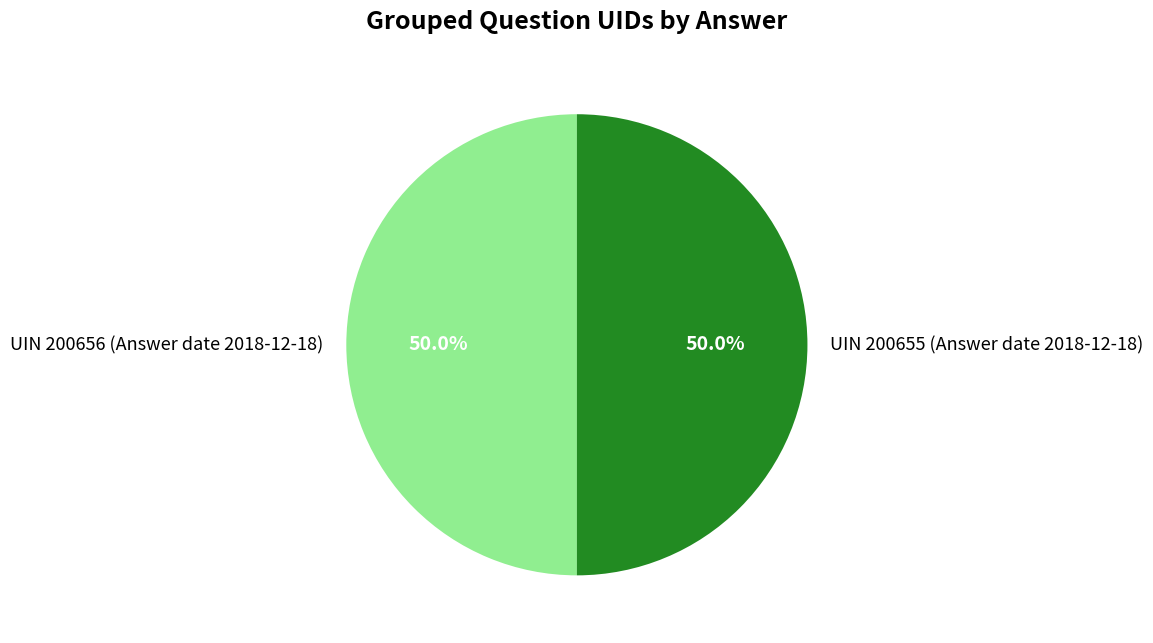

The UIN 200655 (Answer date 2018-12-18) slice represents 50% of the pie. True or false?

True